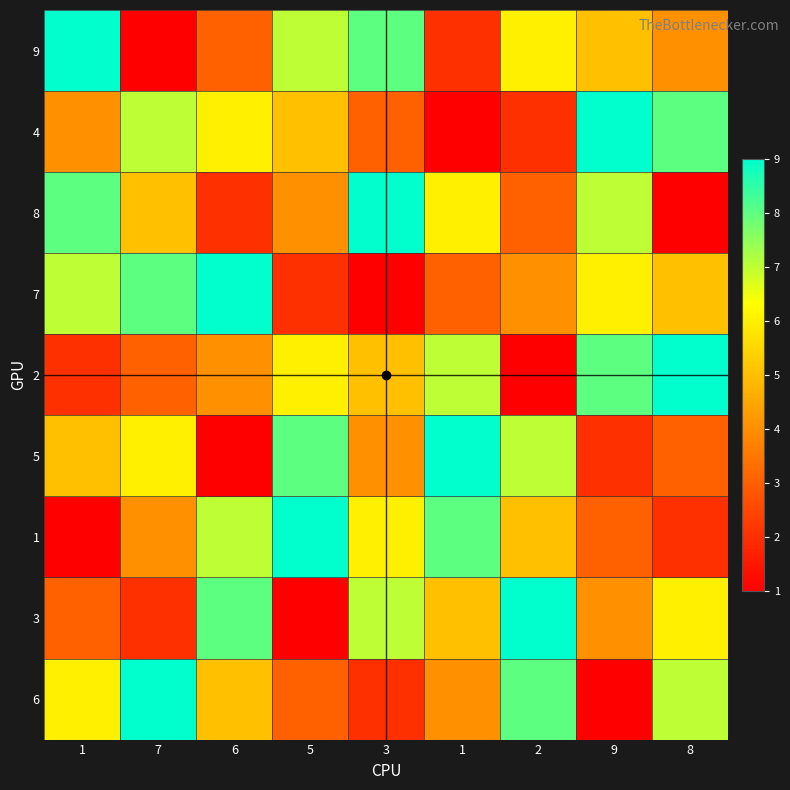

Between 9 and 7, which is larger?

9